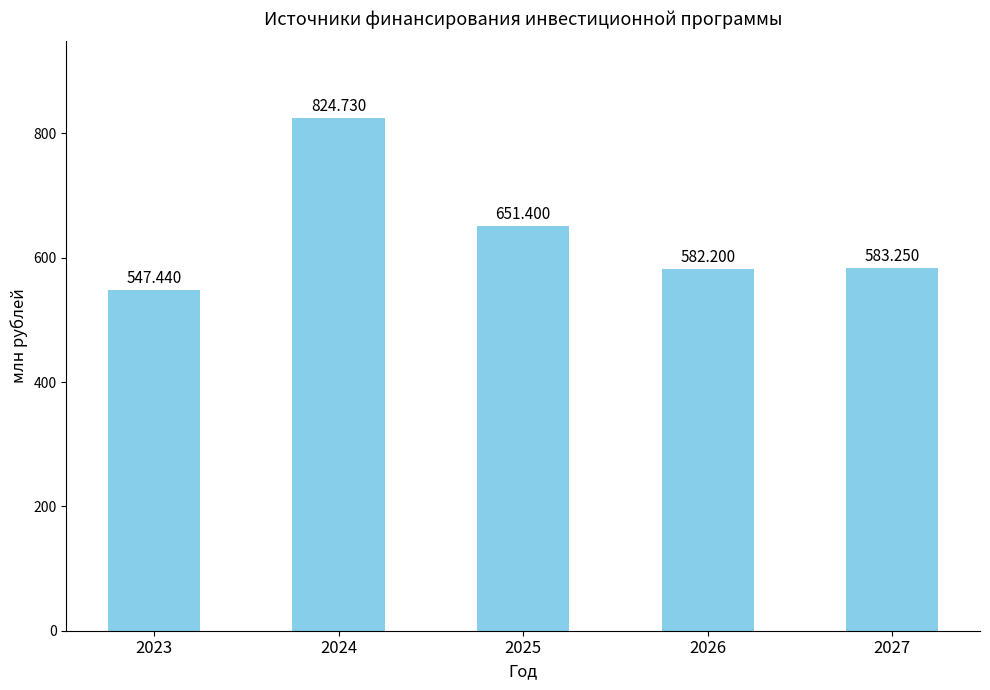

Is it true that the value at 2026 is 133.3?

False